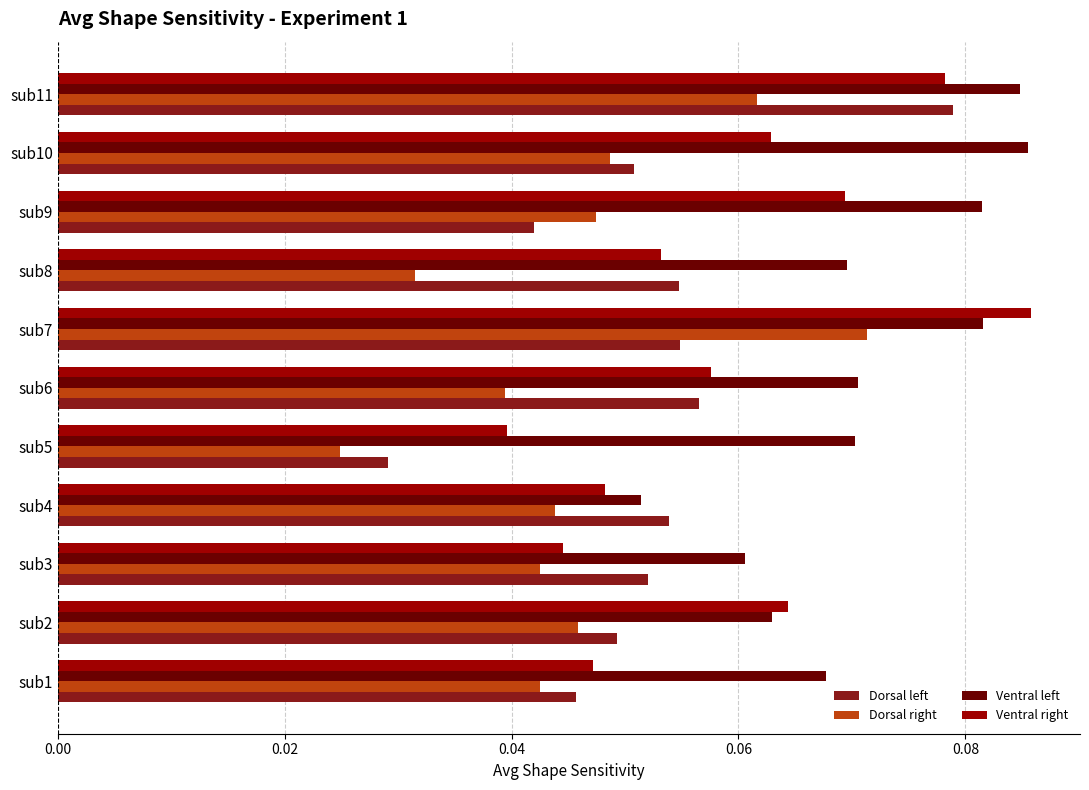

The value of Ventral left at sub1 is 0.0. True or false?

False